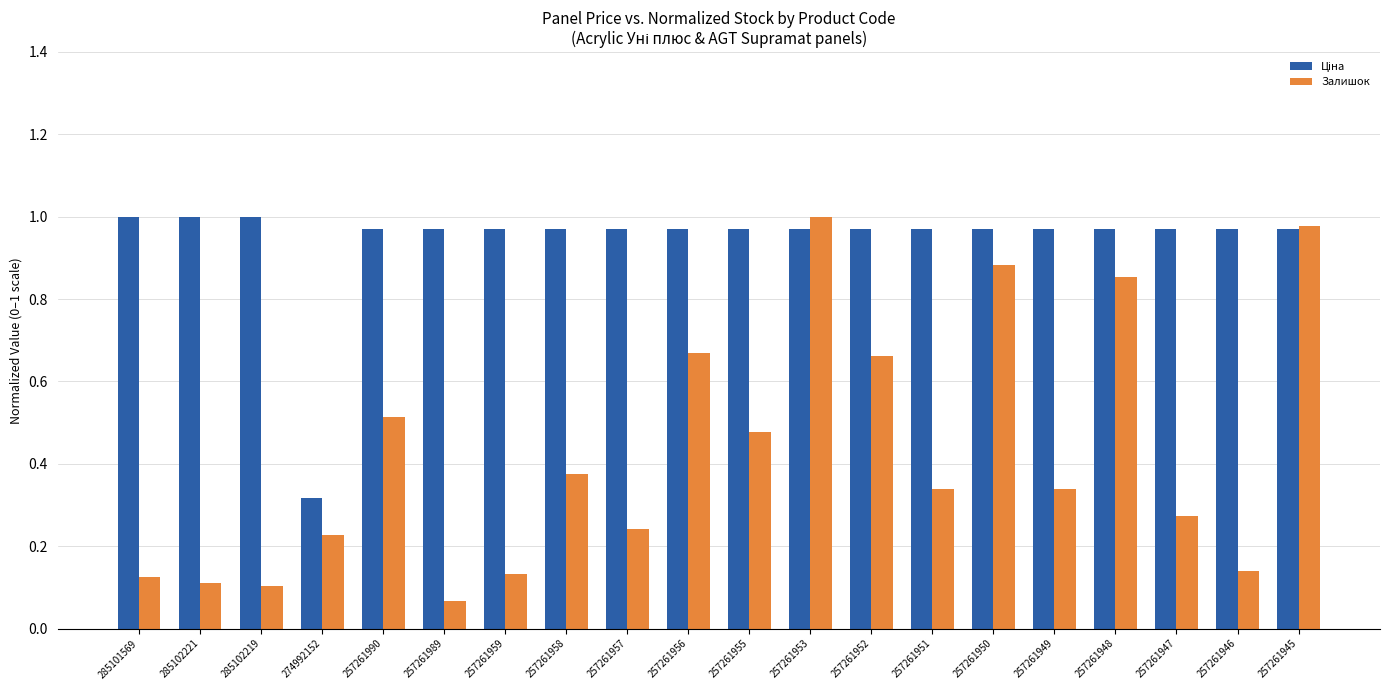

At how many categories does at least one series exceed 0?

20